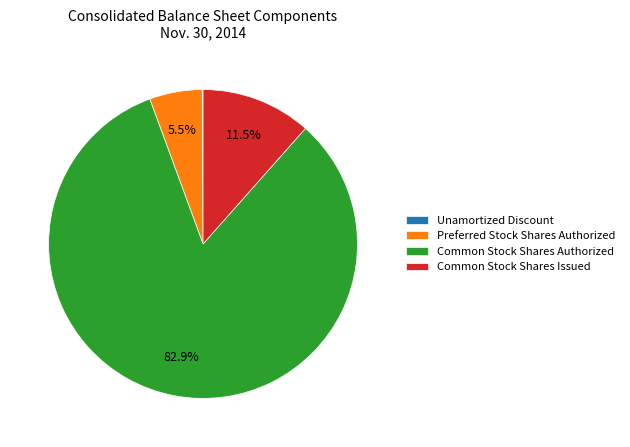

Which category has the biggest portion of the pie?

Common Stock Shares Authorized